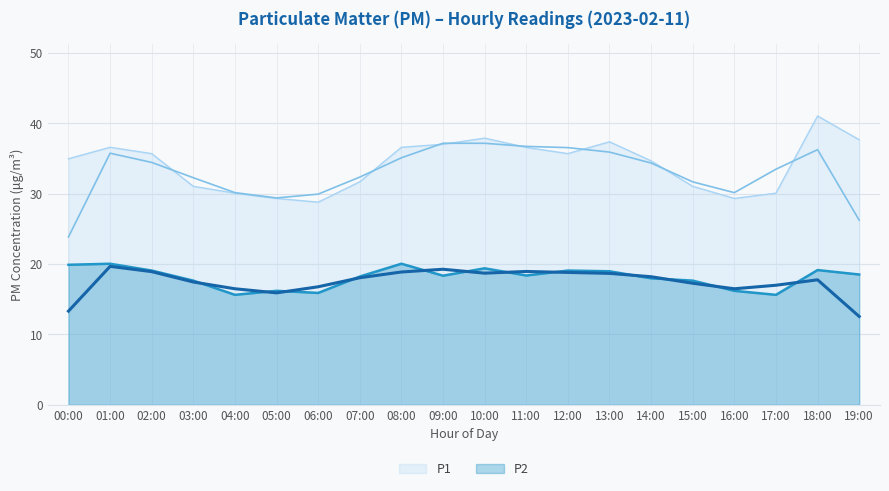

What is the maximum value for P1?

41.0